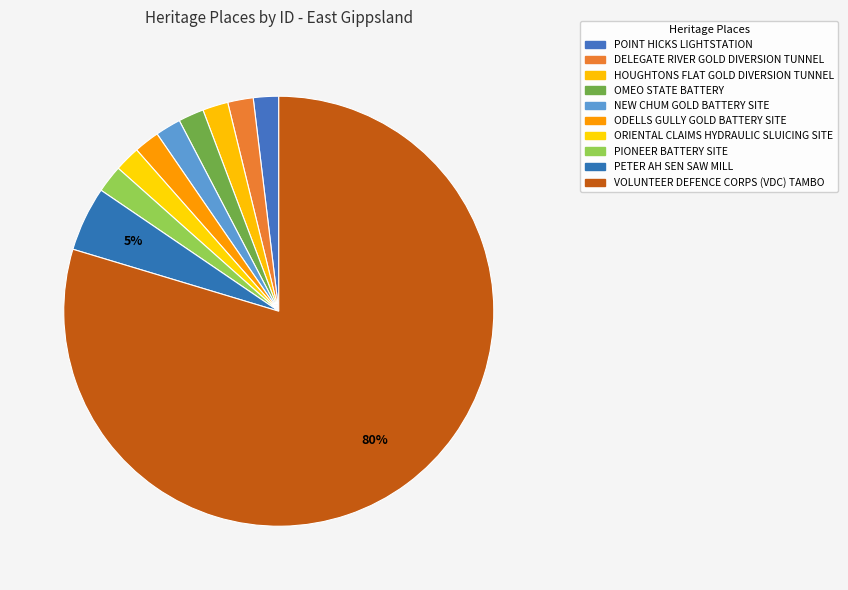

Which category accounts for the majority?

VOLUNTEER DEFENCE CORPS (VDC) TAMBO